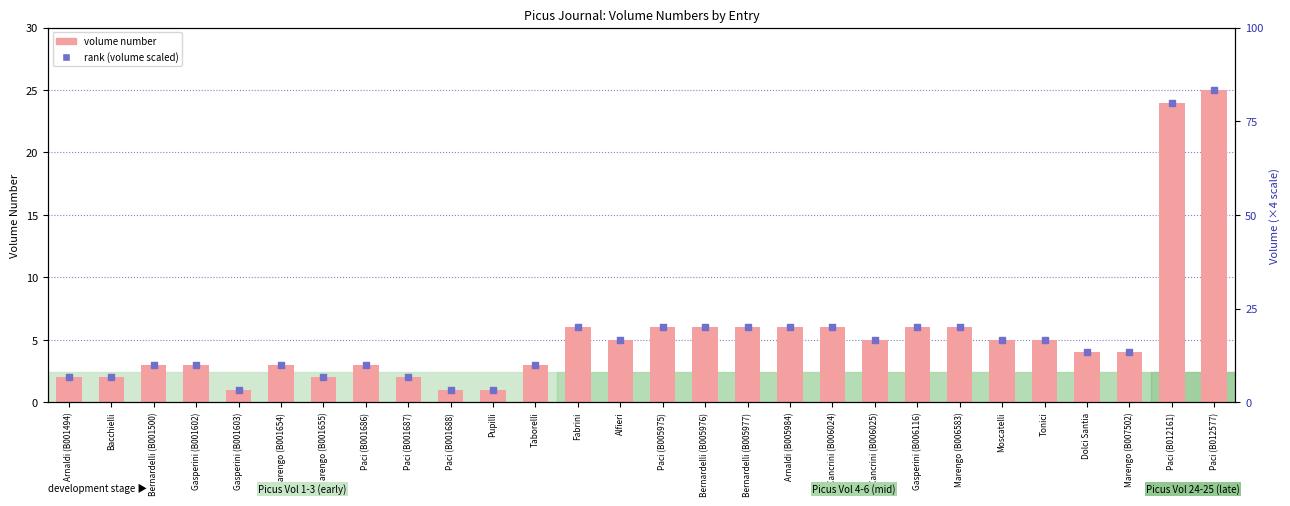

At which category is the sum across all series the highest?

Paci (B012577)